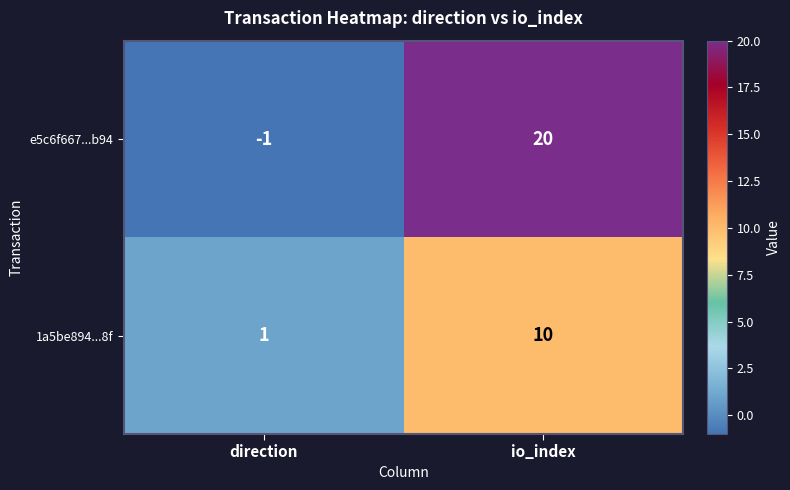

How many negative values does the e5c6f667...b94 series have?

1